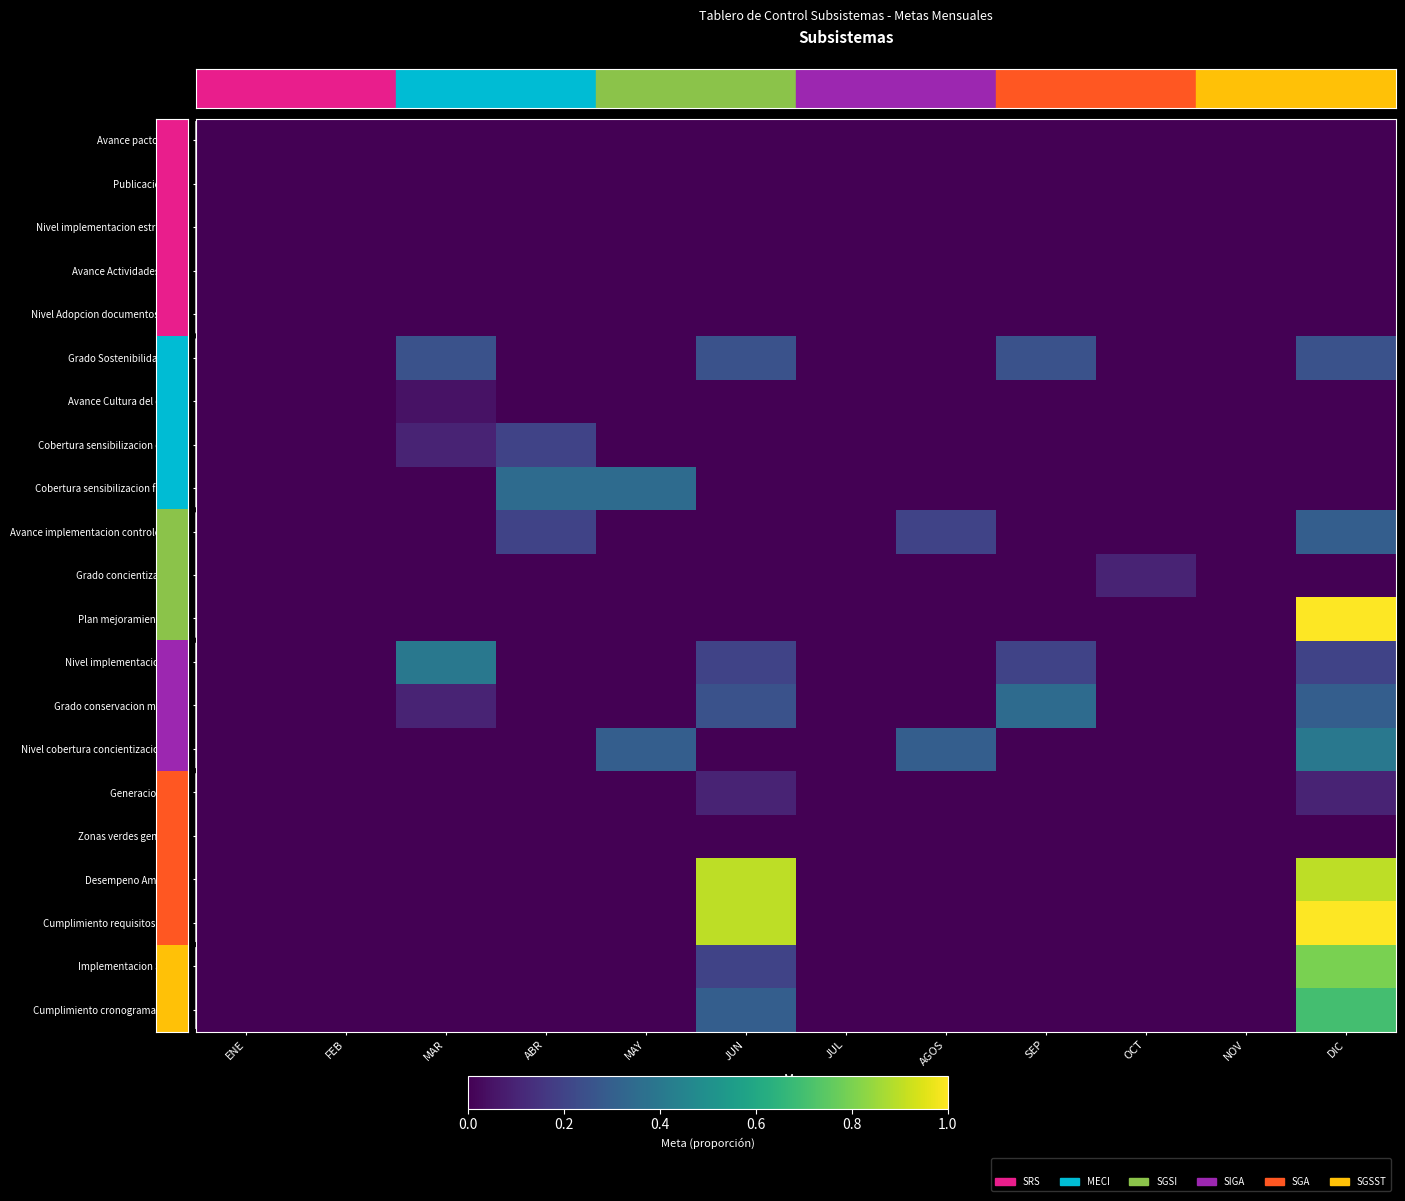

At which category is the sum across all series the highest?

DIC